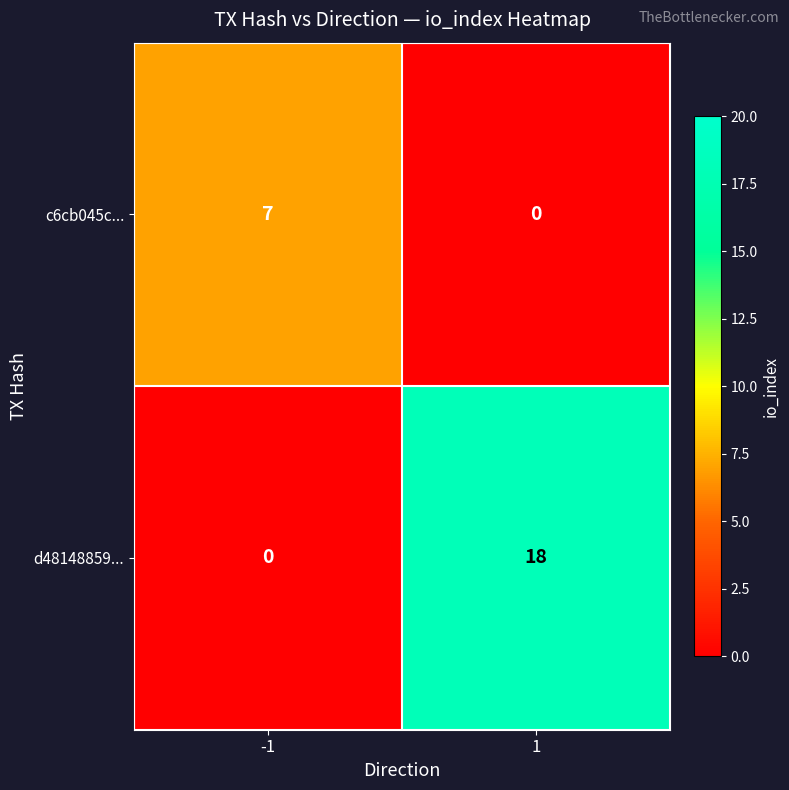

What is the difference between the highest and lowest values at 1?

18